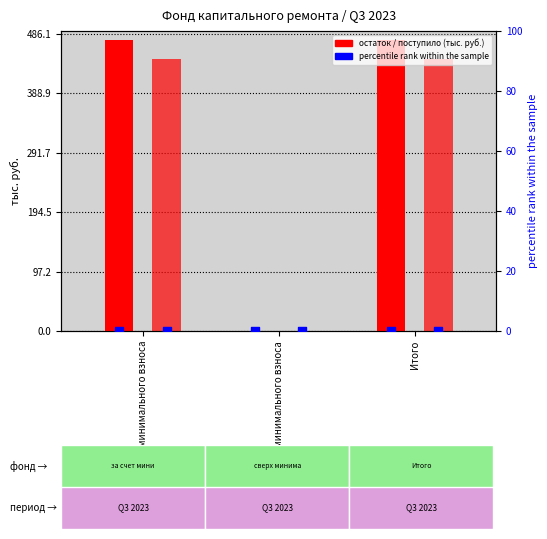

Which series contains the highest Y value?

остаток конец